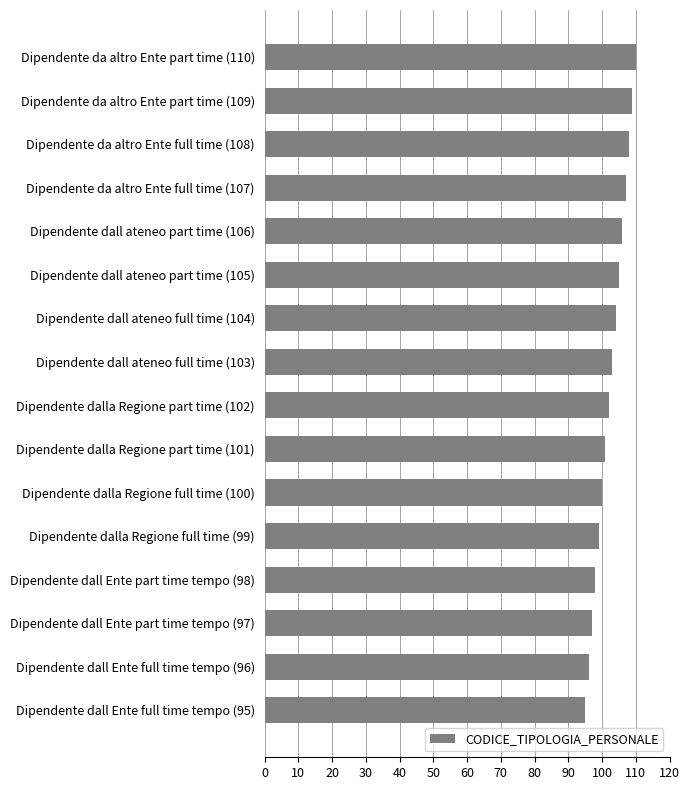

What is the difference between the maximum and minimum values?

15